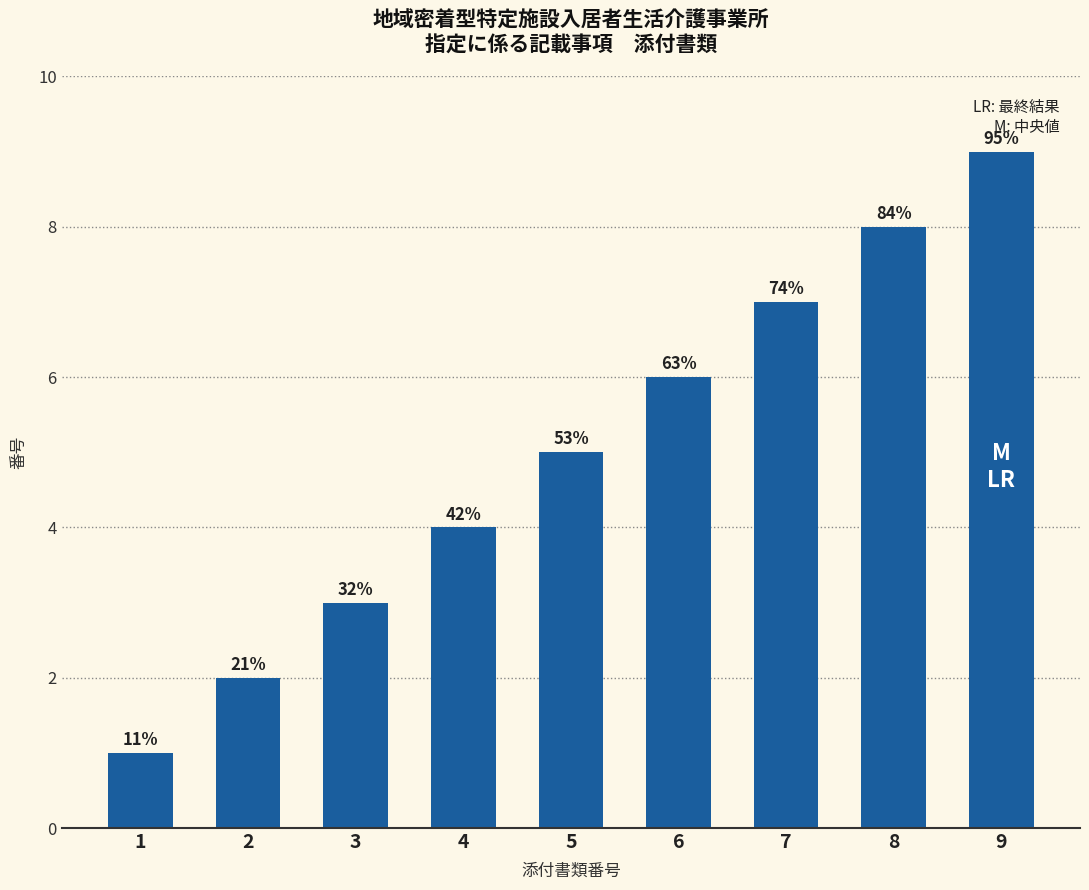

Which label corresponds to the largest value in the chart?

9